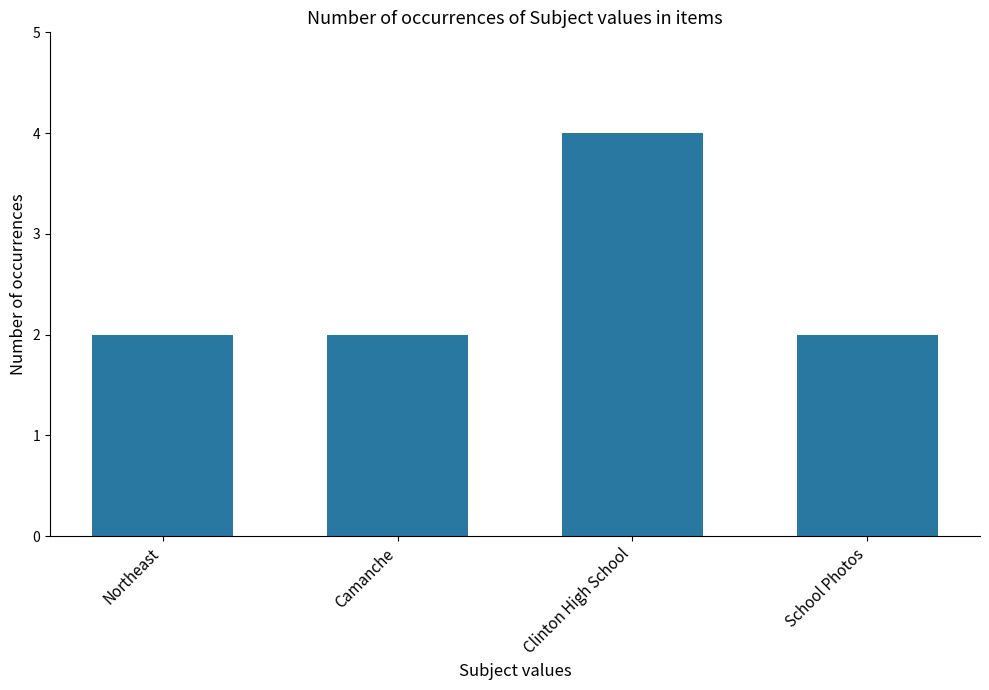

True or false: the data shows 2 at School Photos.

True